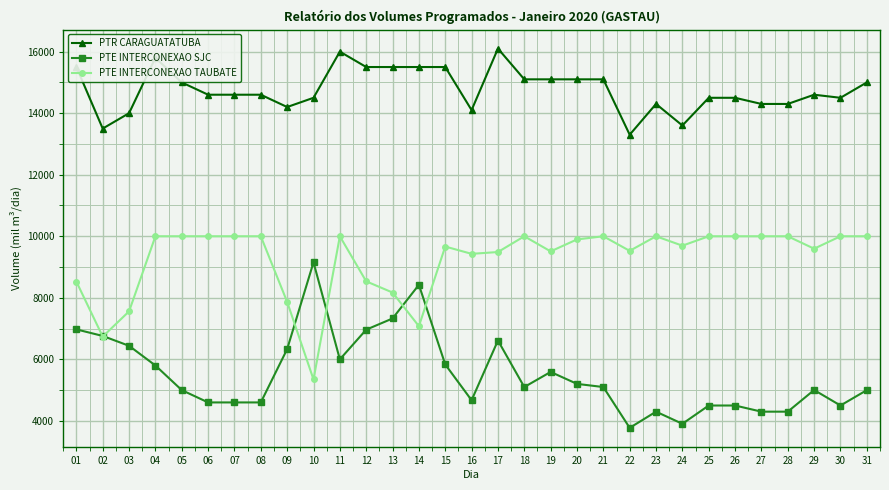

What is the minimum value shown in the chart?

3774.3